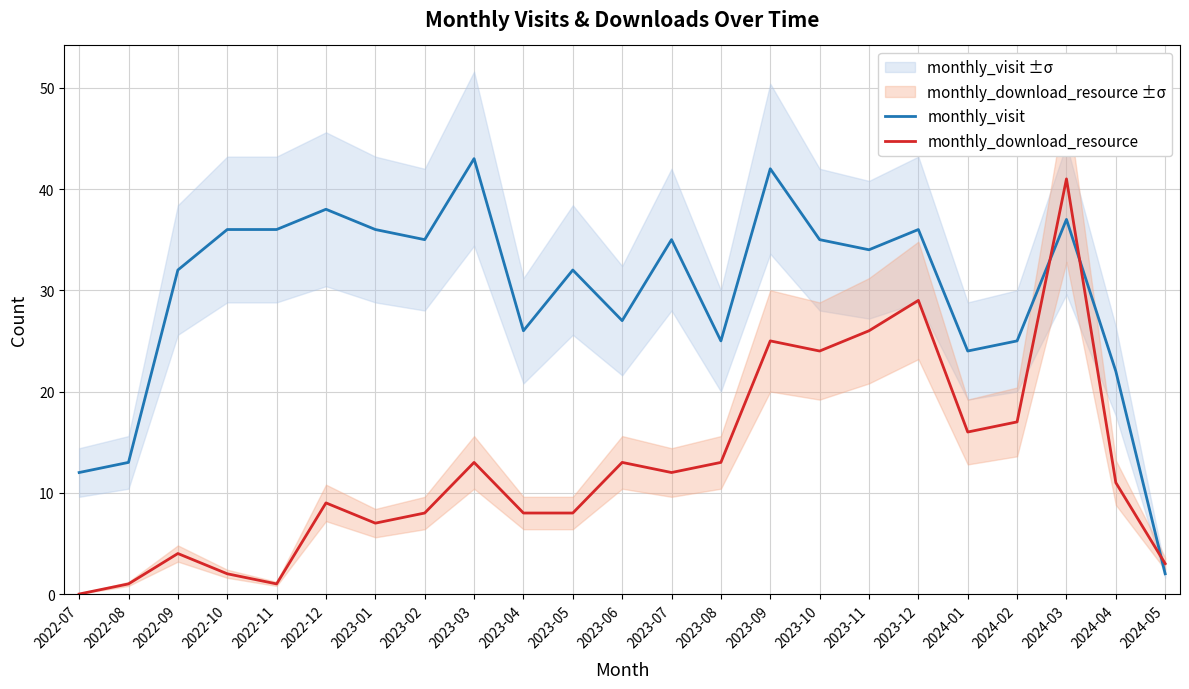

Rank the series by their maximum value, from highest to lowest.

monthly_visit, monthly_download_resource